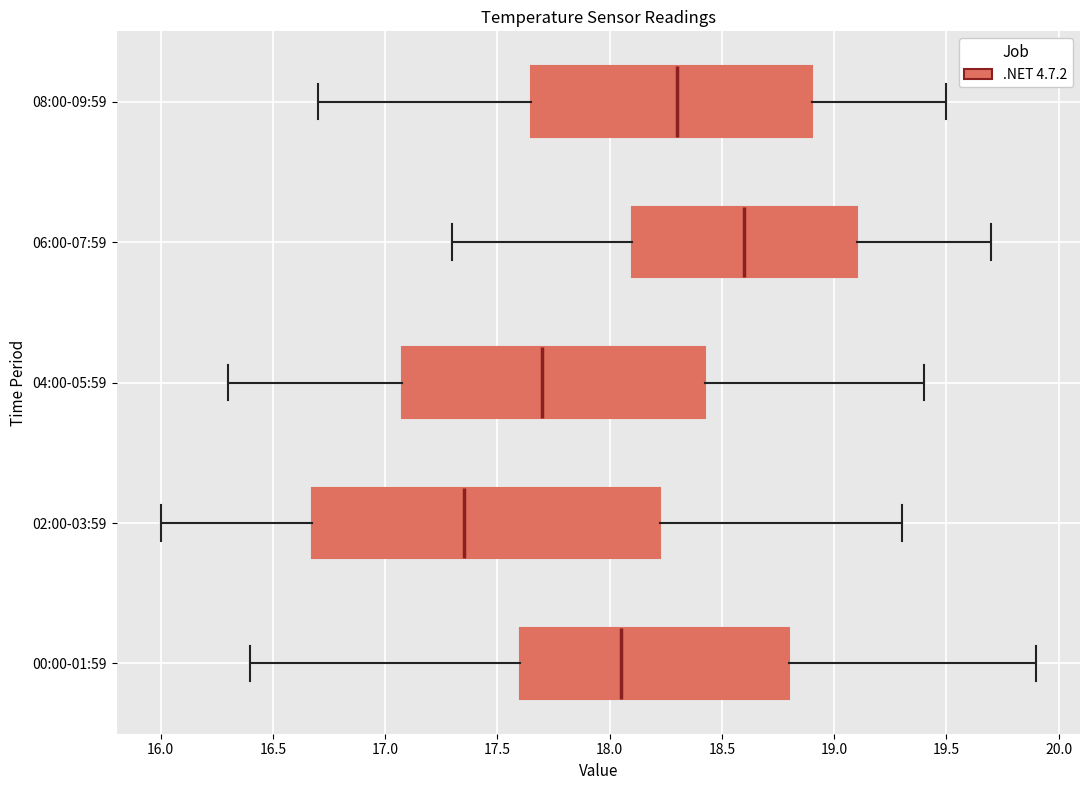

Which box's median line is the furthest to the left?

02:00-03:59